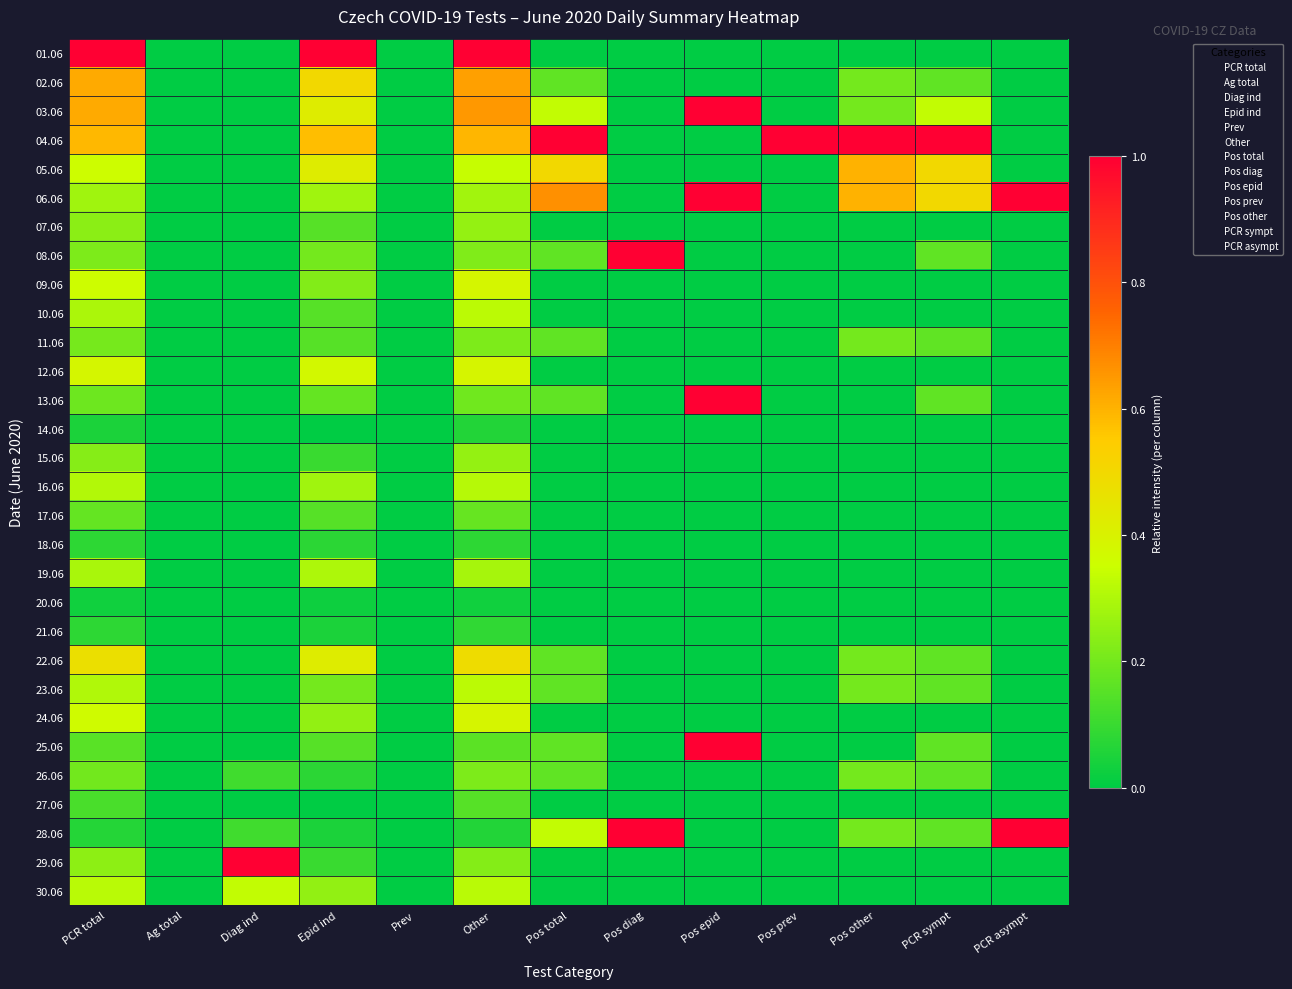

Which category has the lowest value across all series?

Ag total